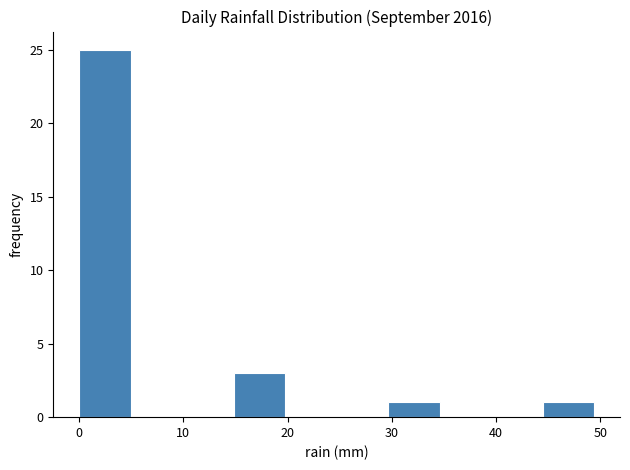

Over which range of the x-axis is the bar tallest?

0 to 5